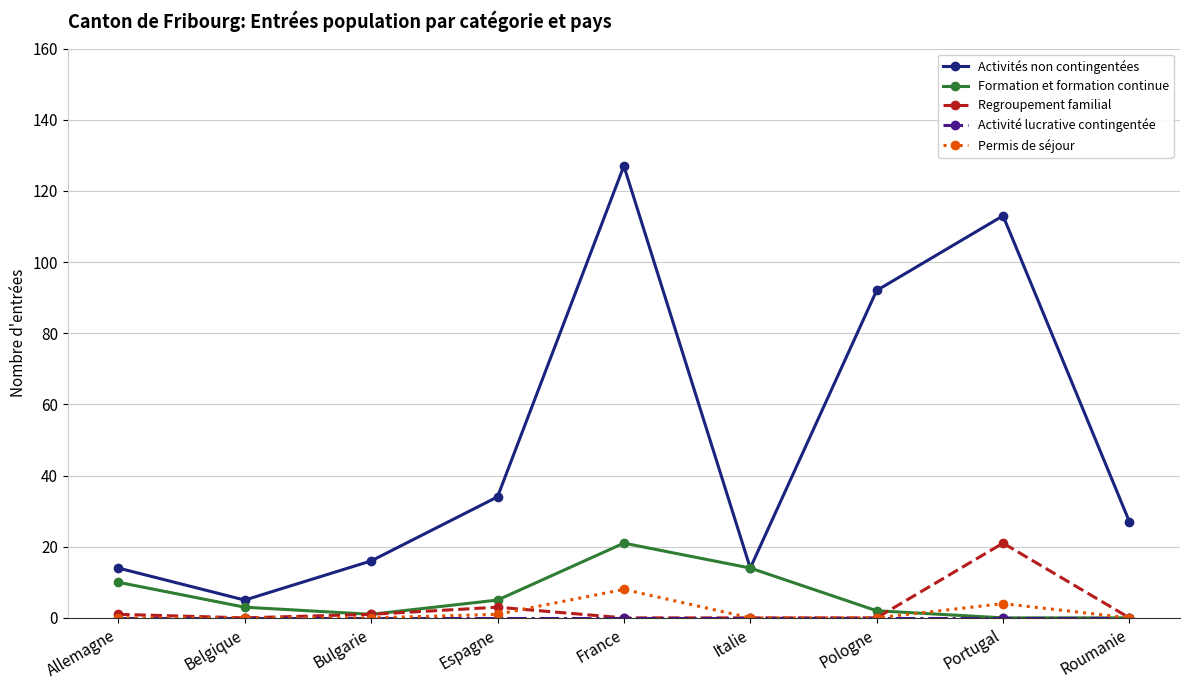

At how many categories does at least one series exceed 12?

8